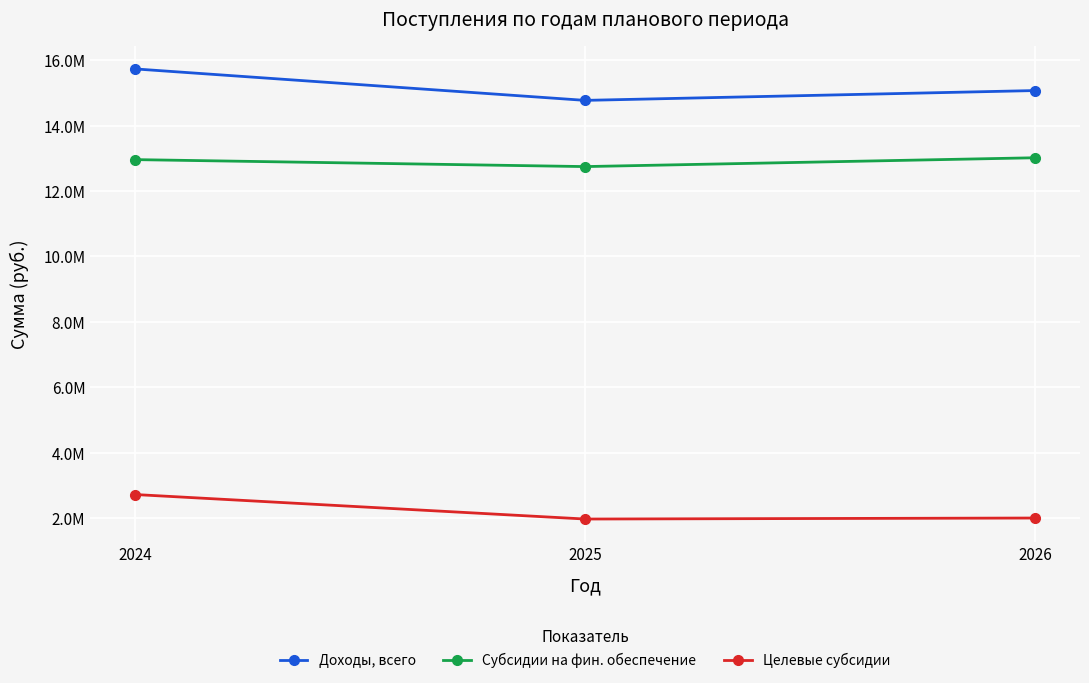

Which series has the widest spread of values?

Доходы, всего